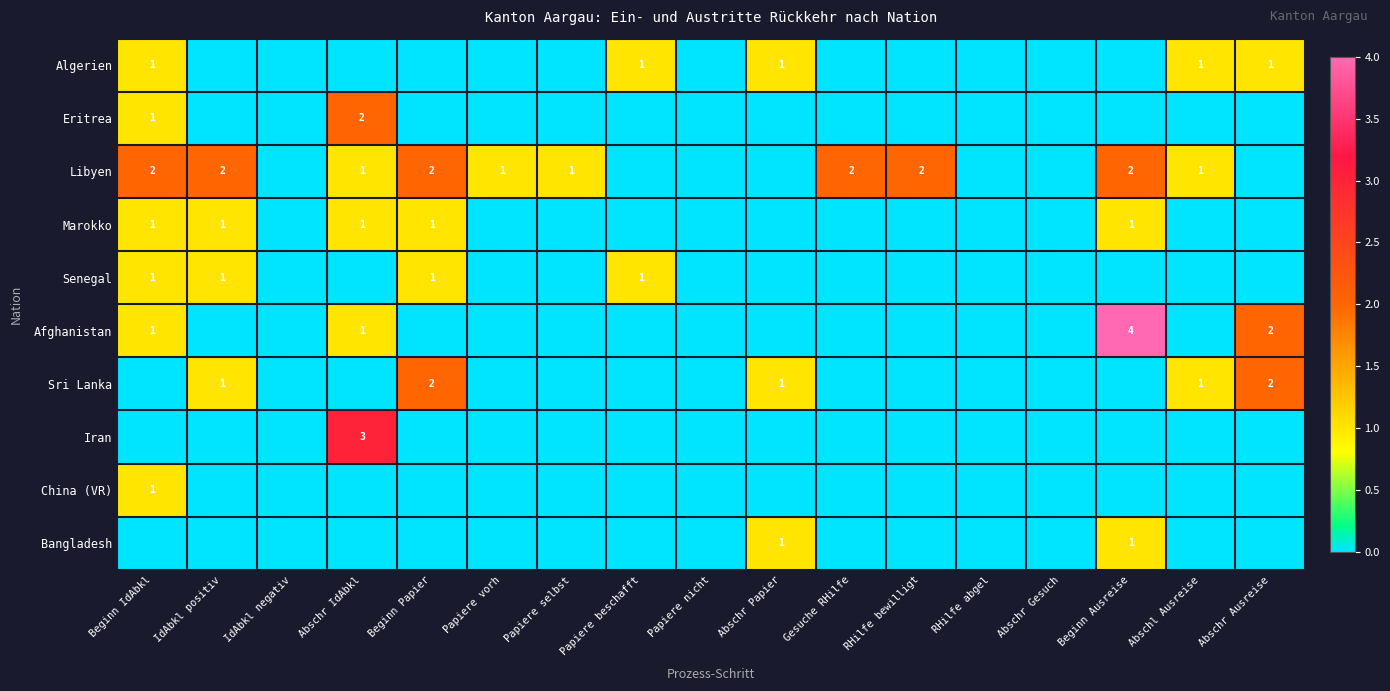

The value of Libyen at IdAbkl positiv is 2. True or false?

True